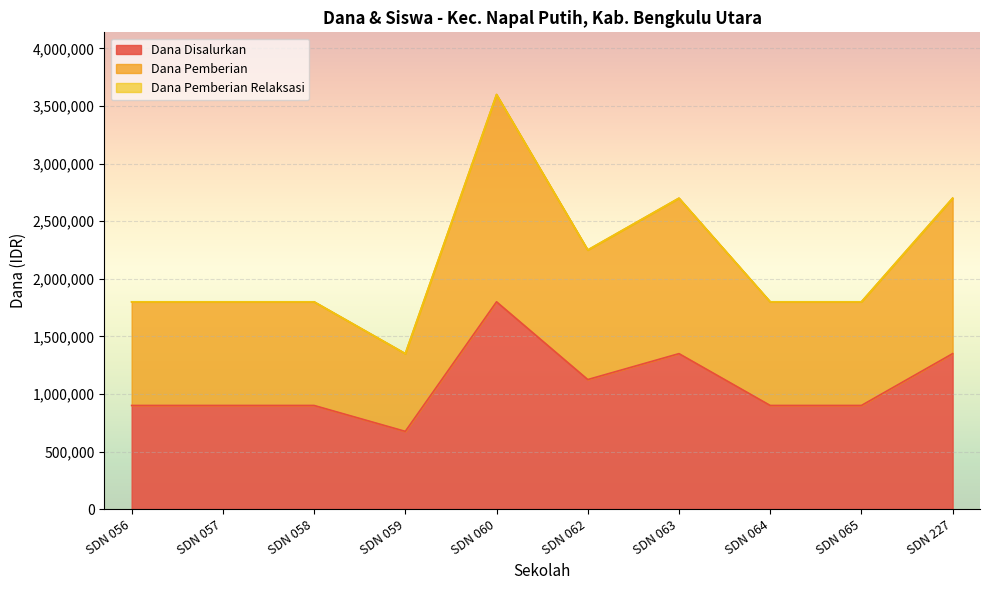

Which category has the highest value in the Siswa Pemberian series?

SDN 060